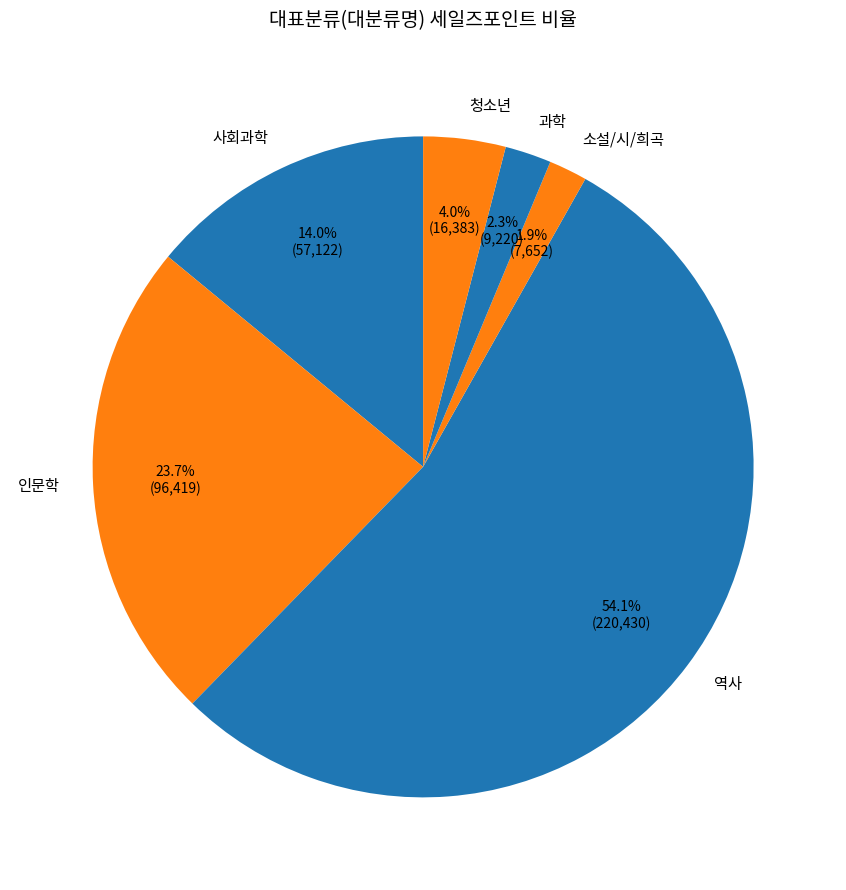

Combined, do 사회과학 and 청소년 account for over 50%?

No